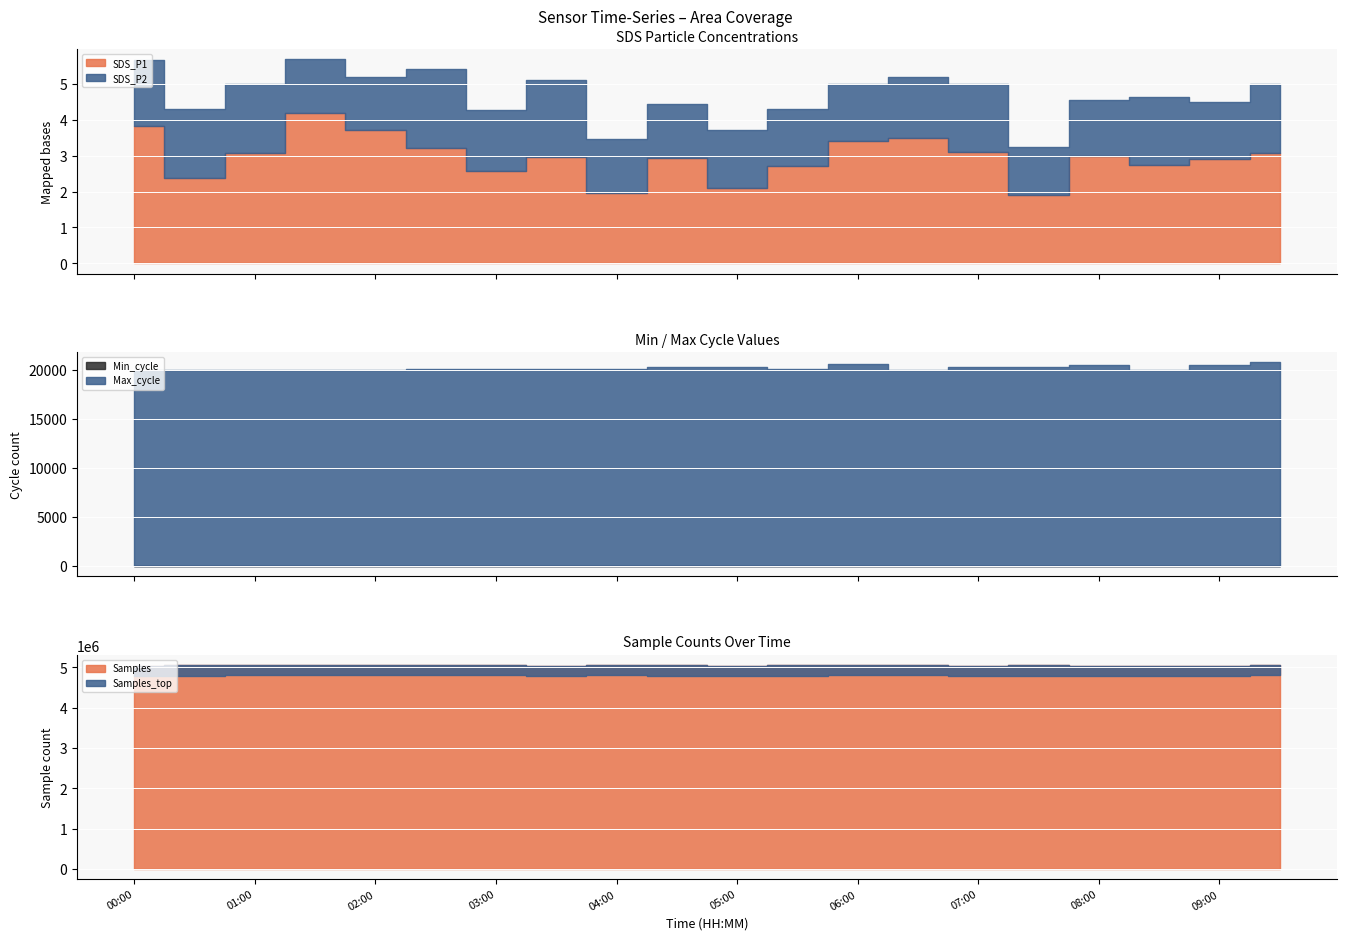

At how many categories does at least one series exceed 1307682?

20